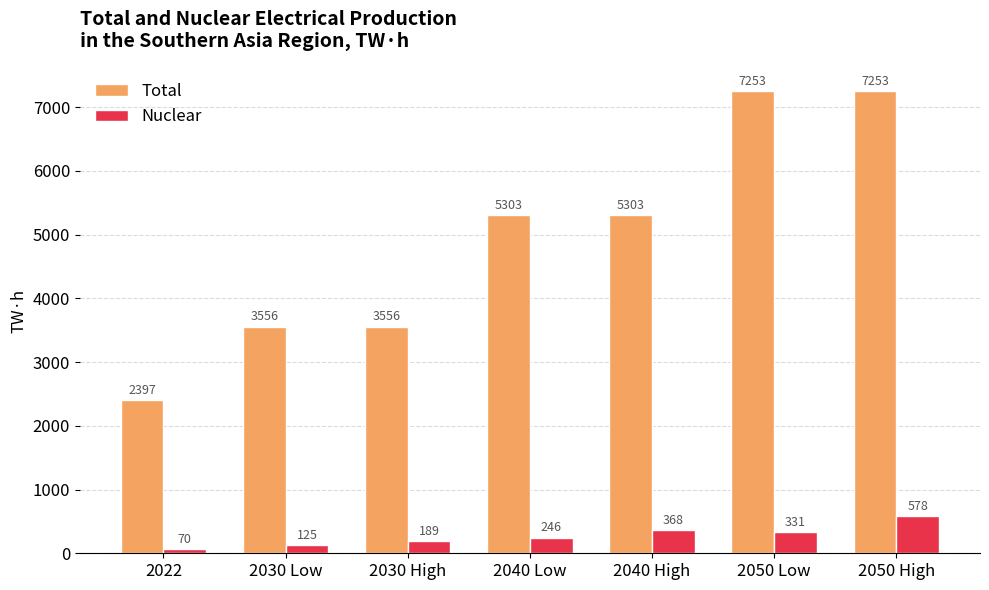

Is the value of Total at 2040 High greater than the value of Nuclear at 2022?

Yes